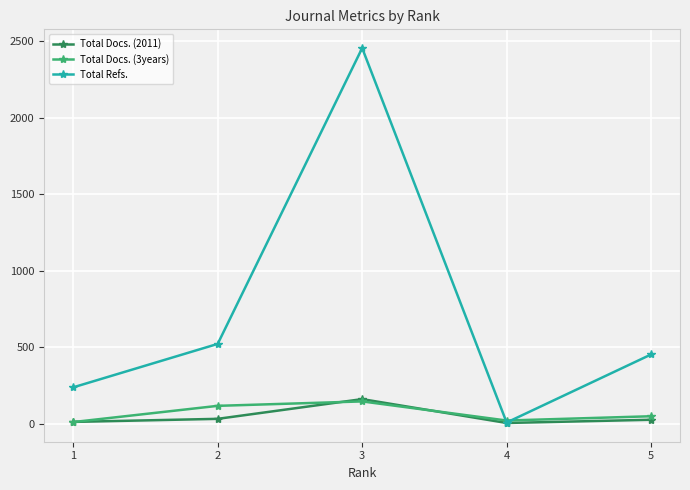

After their last crossing, which series has the higher values: Total Docs. (2011) or Total Docs. (3years)?

Total Docs. (3years)